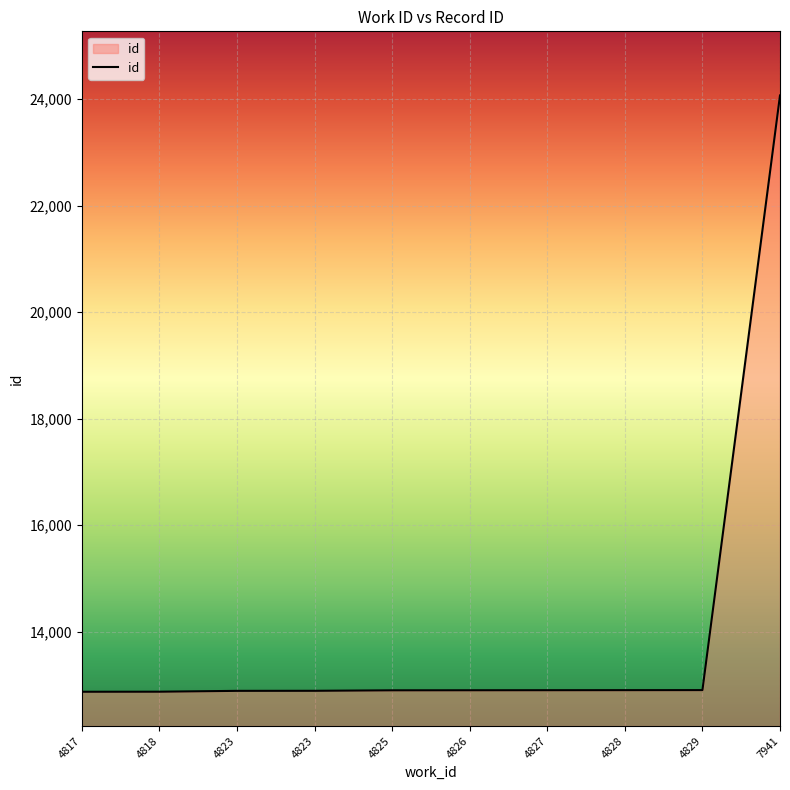

What is the sum of the values at 4823 and 4829?

25799